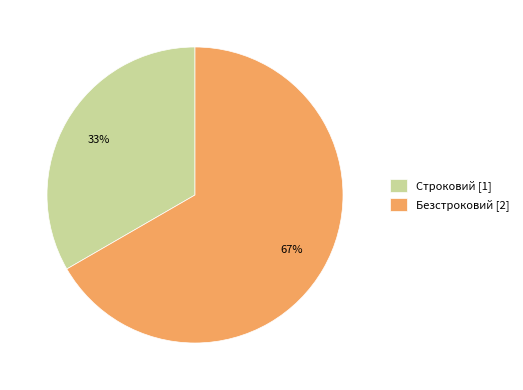

The Строковий slice represents 38% of the pie. True or false?

False